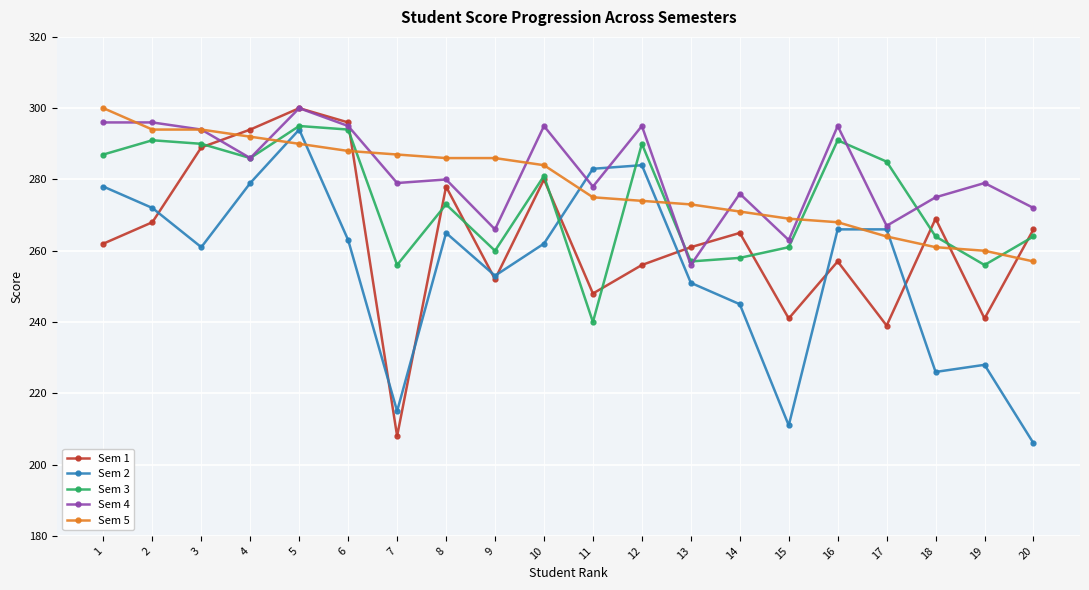

True or false: Sem 4 has more than 0 points higher than both neighbors.

True